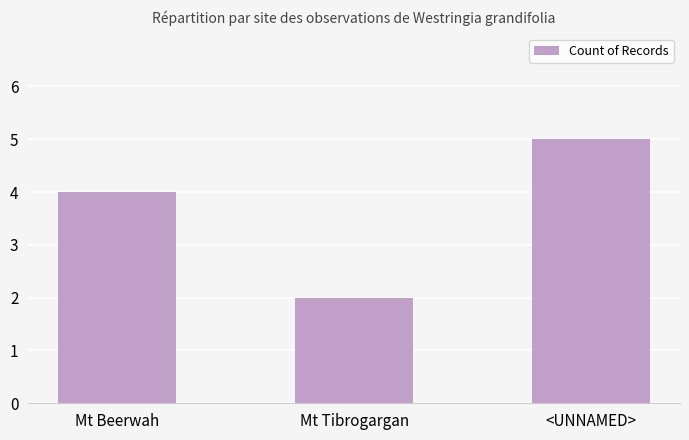

The chart shows a value of 4 at Mt Beerwah. True or false?

True